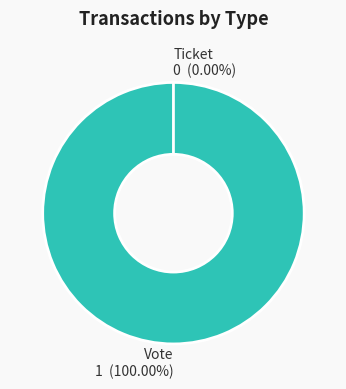

Is it true that Vote is 100% of the pie?

True